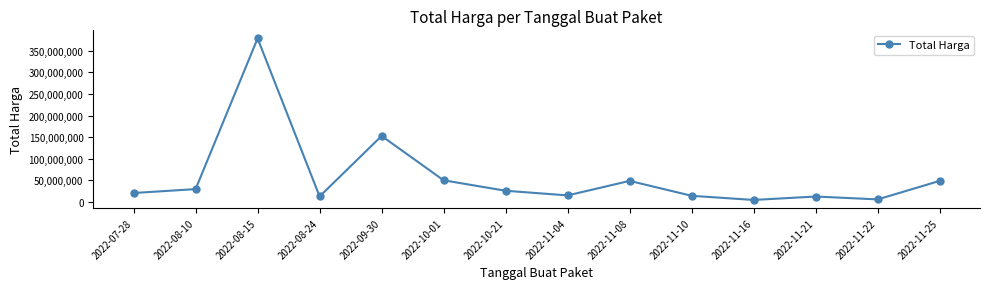

What is the maximum value shown in the chart?

379075000